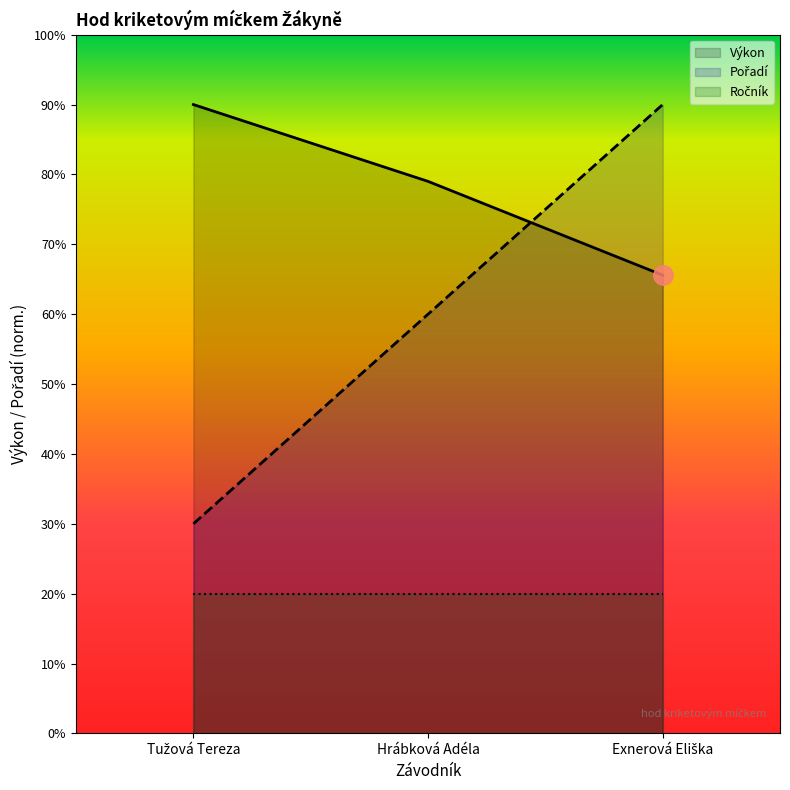

Reading left to right, extract all data points from this chart.

Pořadí: 15.0	30.0	45.0
Výkon: 45.0	39.5	32.8